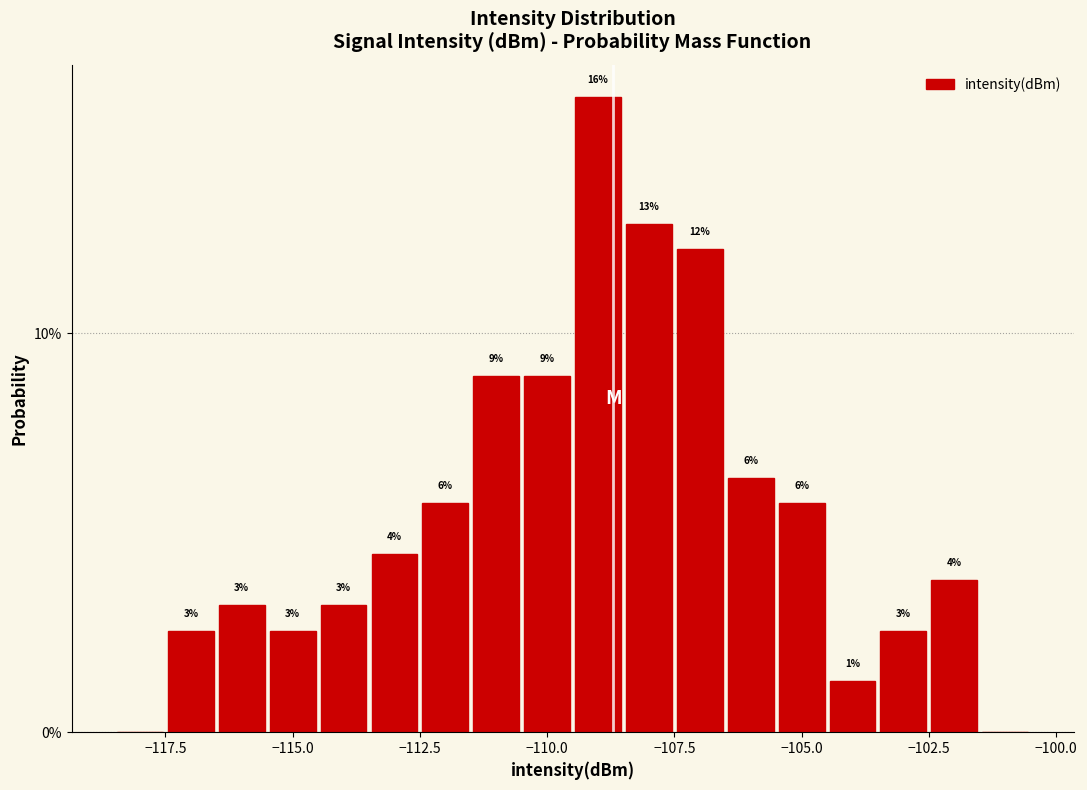

Around what value on the x-axis is the tallest bar? Give the approximate position of its centre, as read against the axis.

-109.0